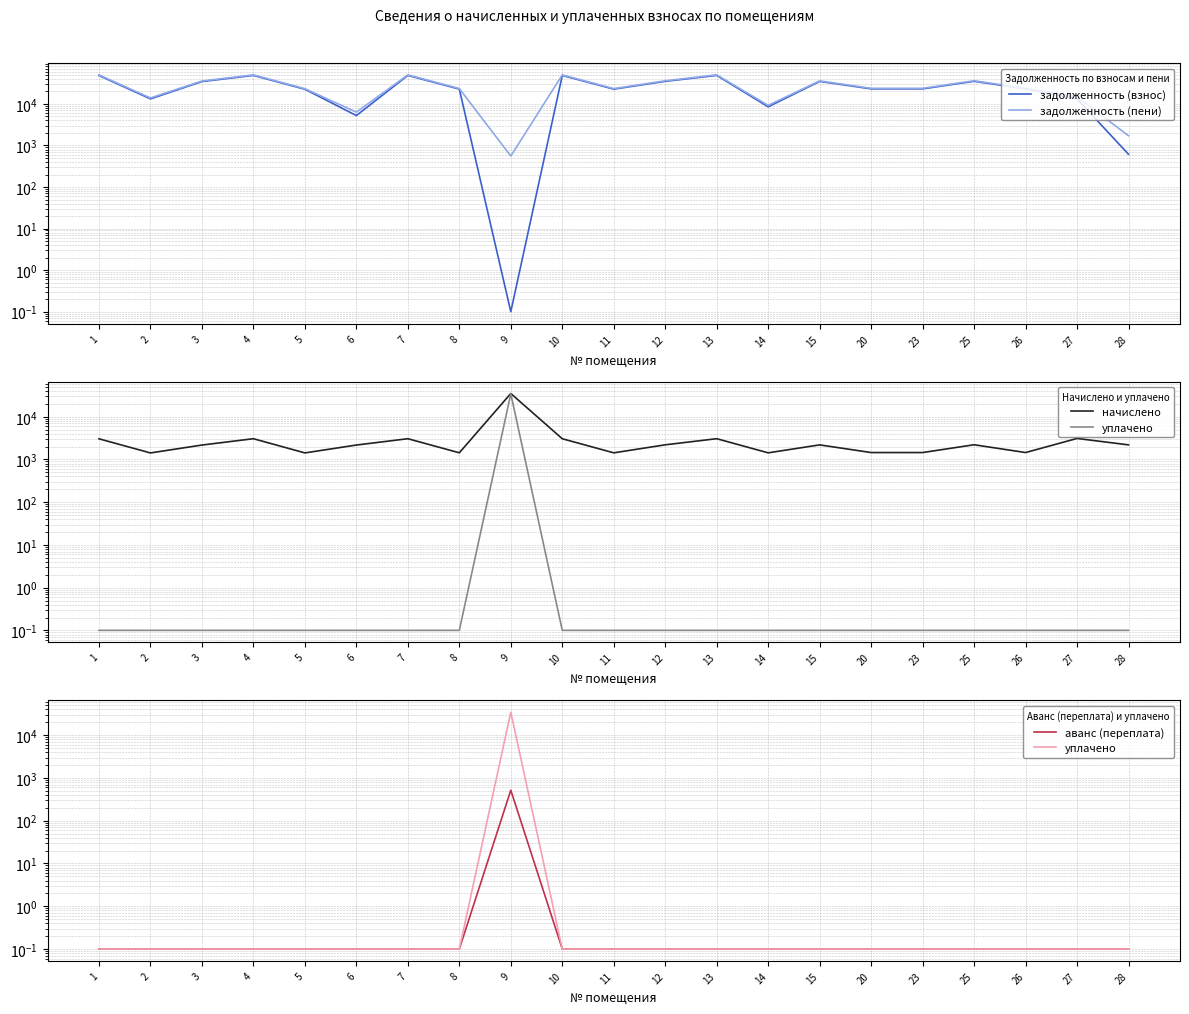

Which category has the highest value across all series?

13